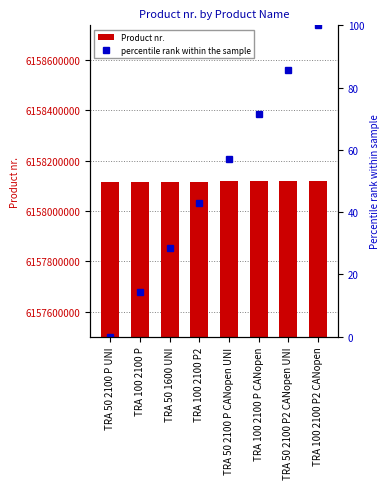

Reading left to right, what are all the values shown in this chart?

Product nr.: 6158116760.0	6158116820.0	6158116770.0	6158116830.0	6158121040.0	6158121050.0	6158121090.0	6158121100.0
percentile rank within the sample: 0.0	14.3	28.6	42.9	57.1	71.4	85.7	100.0